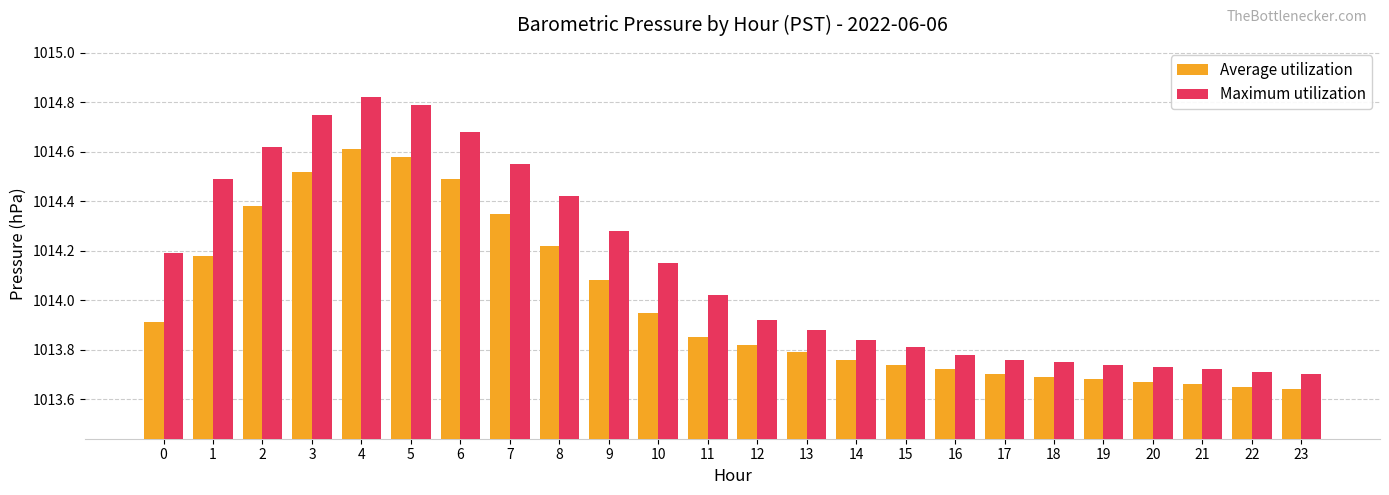

What is the sum of the Average utilization values at 2 and 14?

2028.1